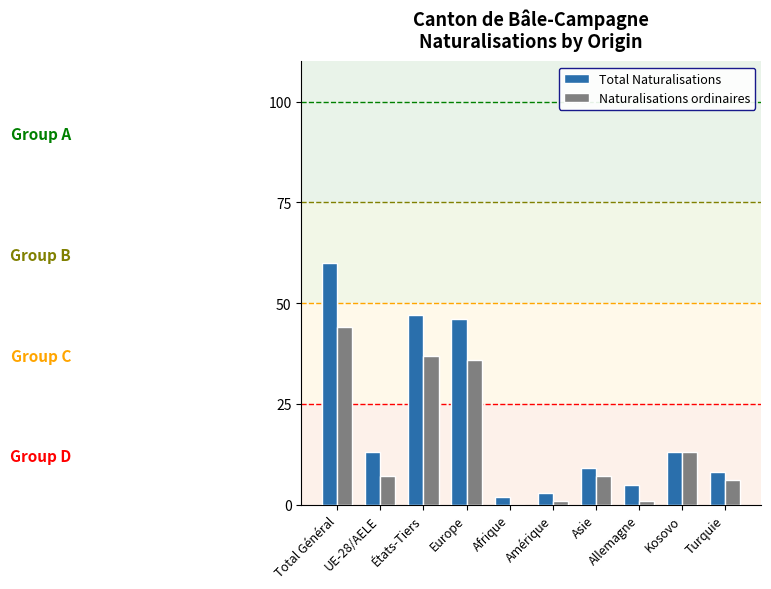

Reading left to right, list all the values displayed in this chart.

Total Naturalisations: 60	13	47	46	2	3	9	5	13	8
Naturalisations ordinaires: 44	7	37	36	0	1	7	1	13	6